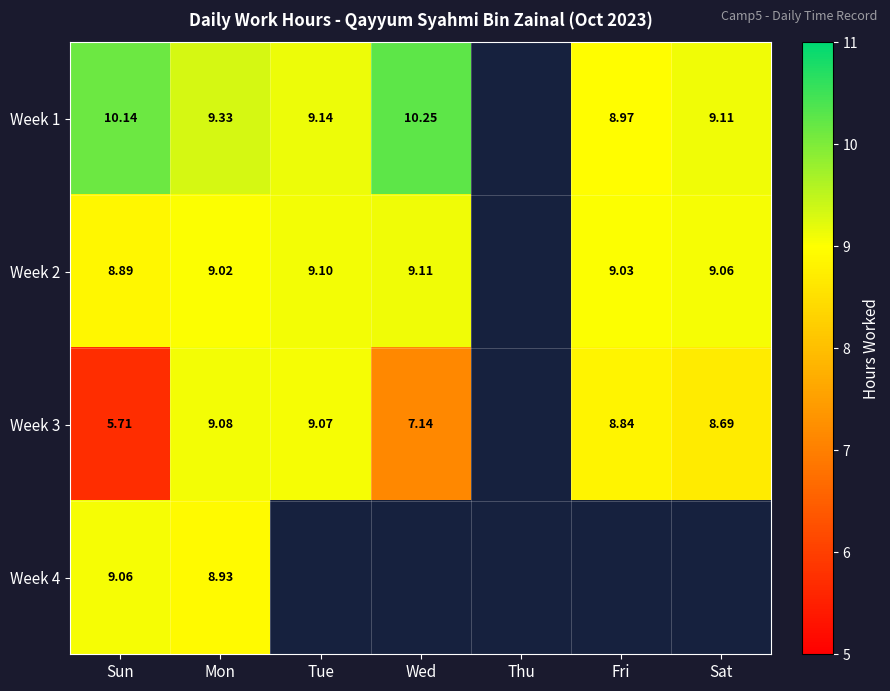

What is the greatest value displayed?

10.2